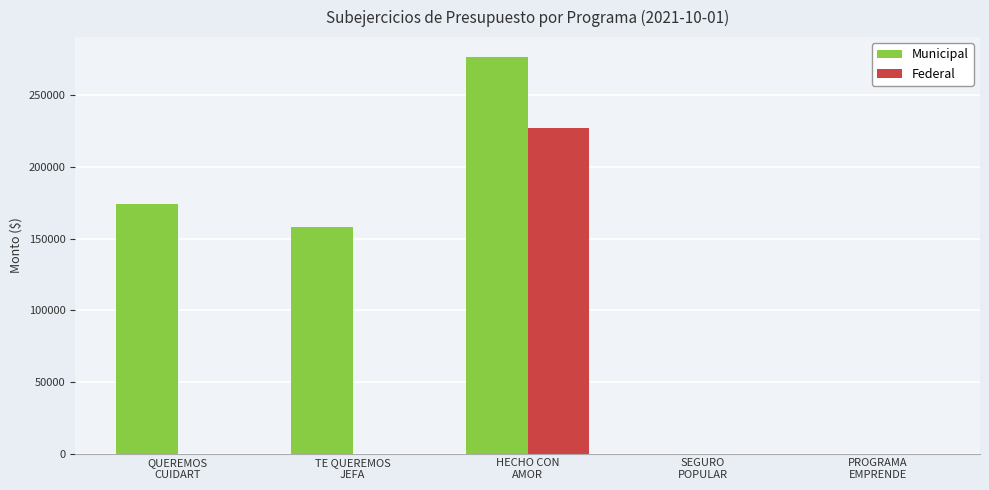

What is the maximum value shown in the chart?

276705.4